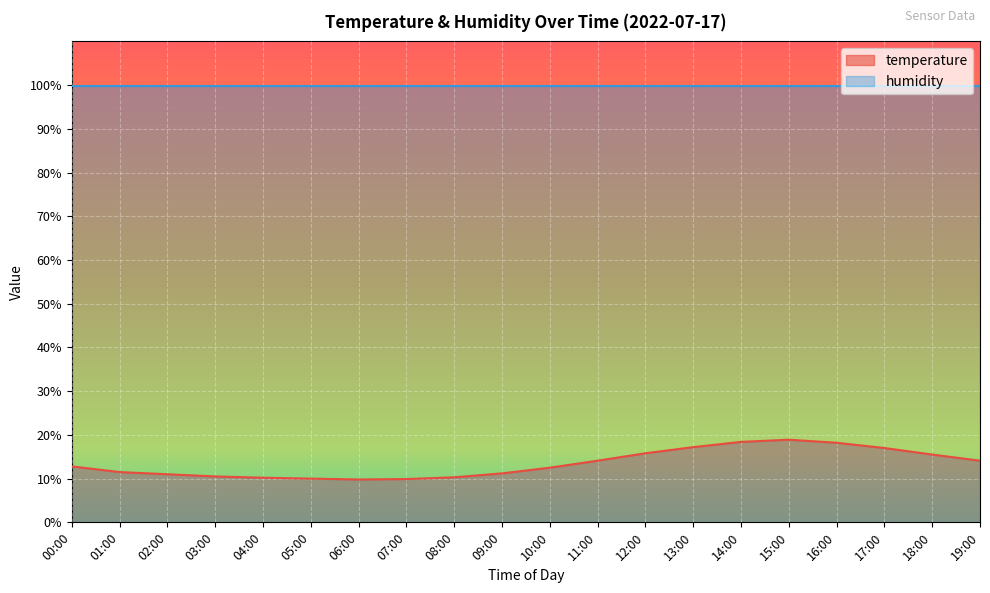

Rank the categories by value from lowest to highest.

06:00, 07:00, 05:00, 04:00, 08:00, 03:00, 02:00, 09:00, 01:00, 10:00, 00:00, 11:00, 19:00, 18:00, 12:00, 17:00, 13:00, 16:00, 14:00, 15:00